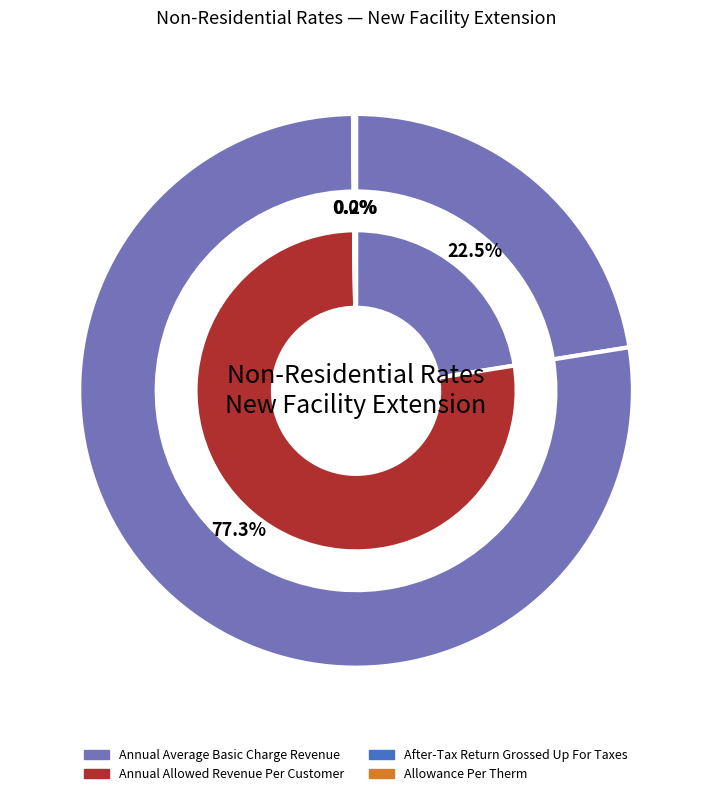

What percentage is NOT represented by After-Tax Return Grossed Up For Taxes?

100.0%